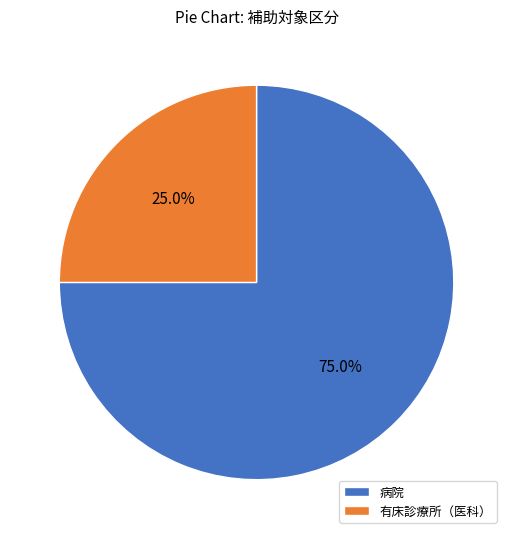

Is it true that 有床診療所（医科） is 25% of the pie?

True